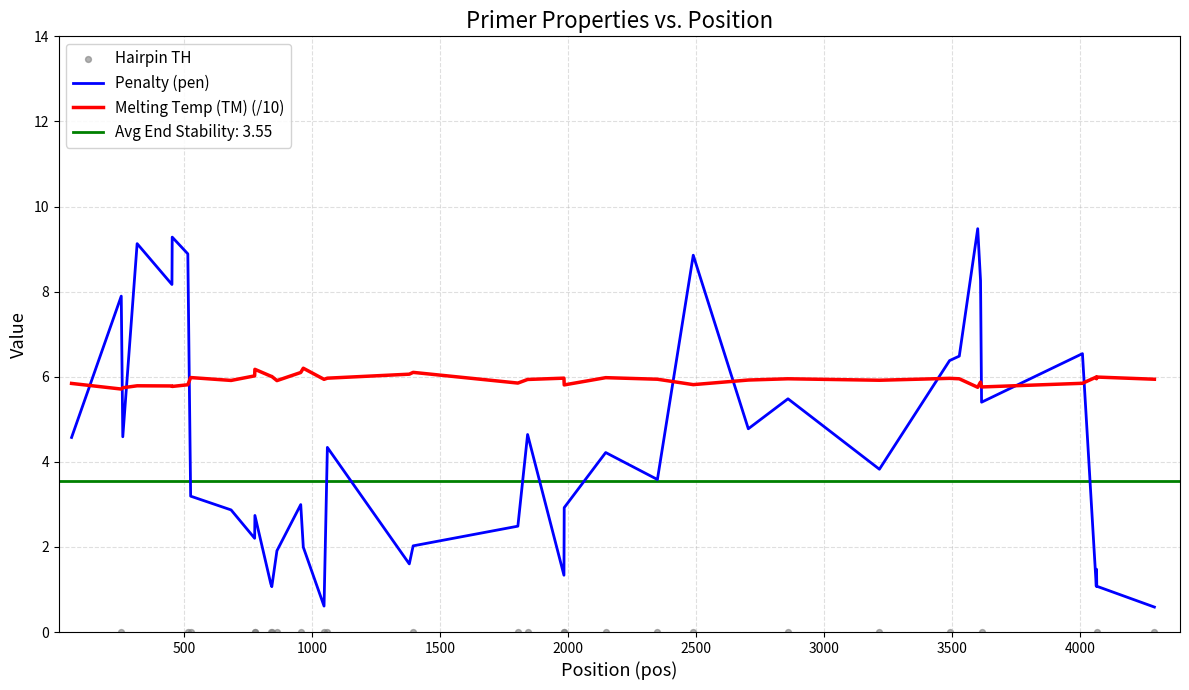

What is the lowest value of the Melting Temp (TM) (/10) series?

5.7